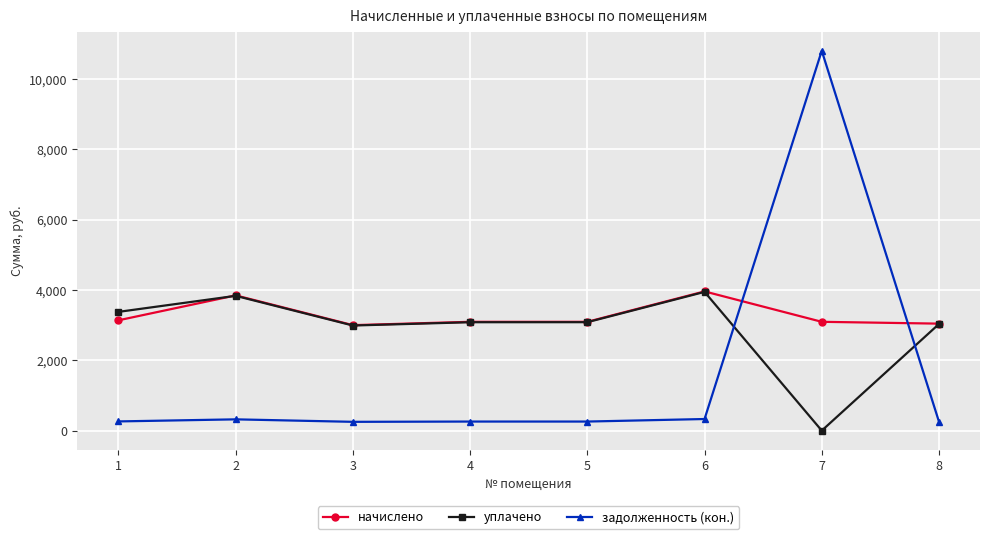

What is the difference between the начислено values at 5 and 2?

751.7